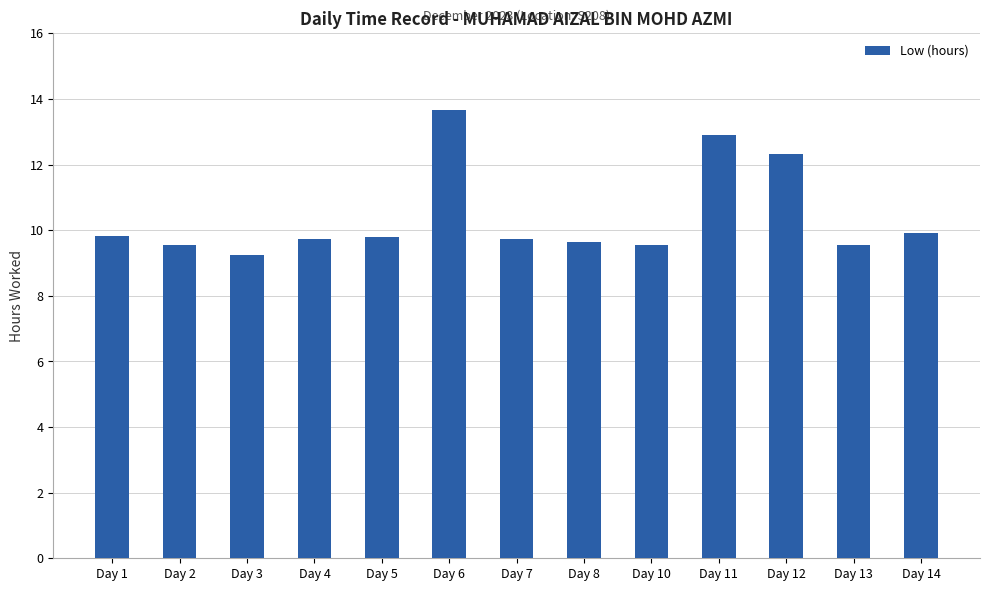

What is the sum of the values at Day 7 and Day 4?

19.5